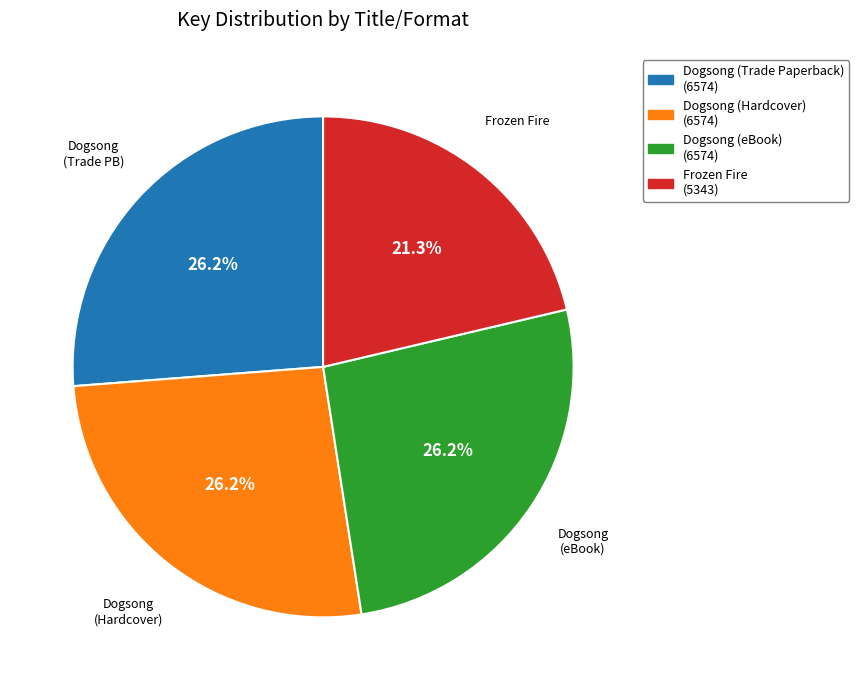

Does any single category account for the majority?

No